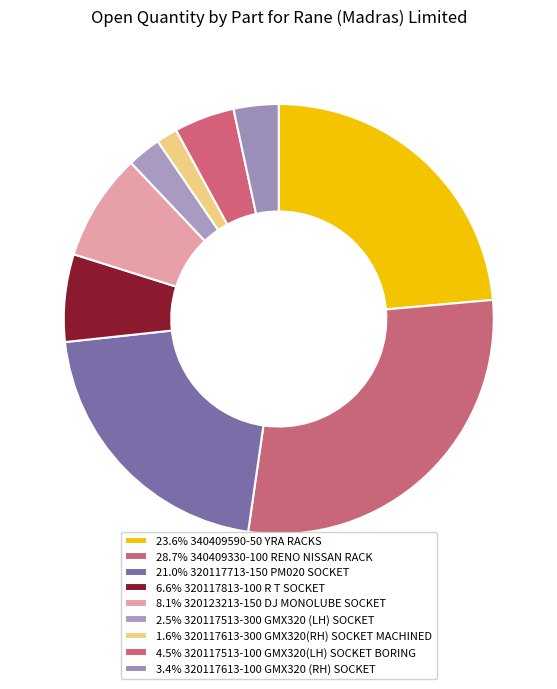

Count the number of slices in the pie.

9